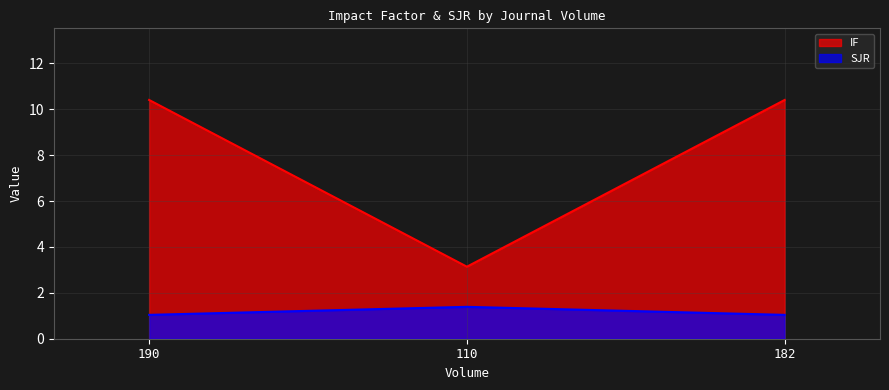

How many SJR values are between 1 and 2?

3